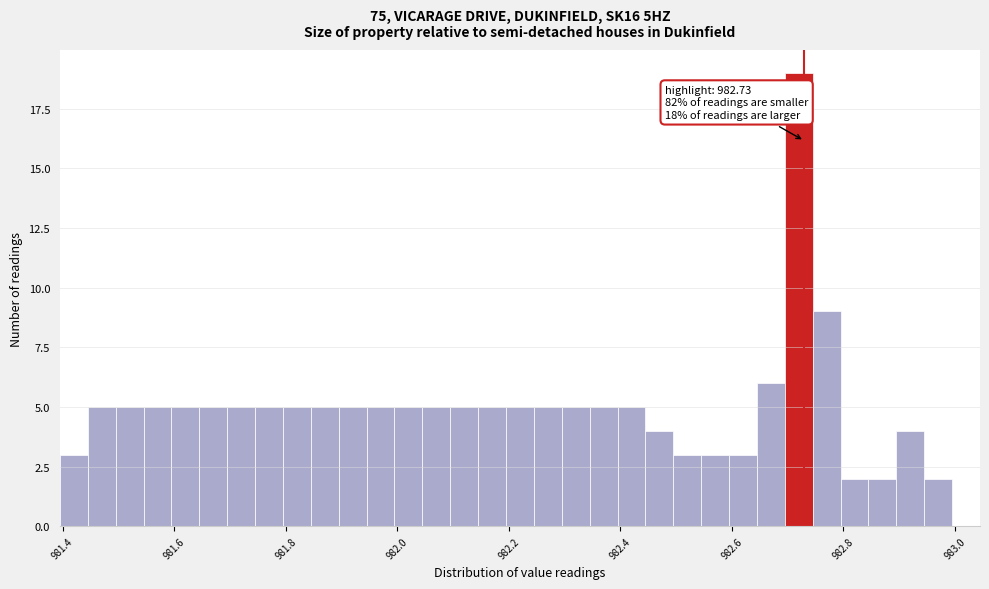

Around what value on the x-axis is the tallest bar? Give the approximate position of its centre, as read against the axis.

982.72